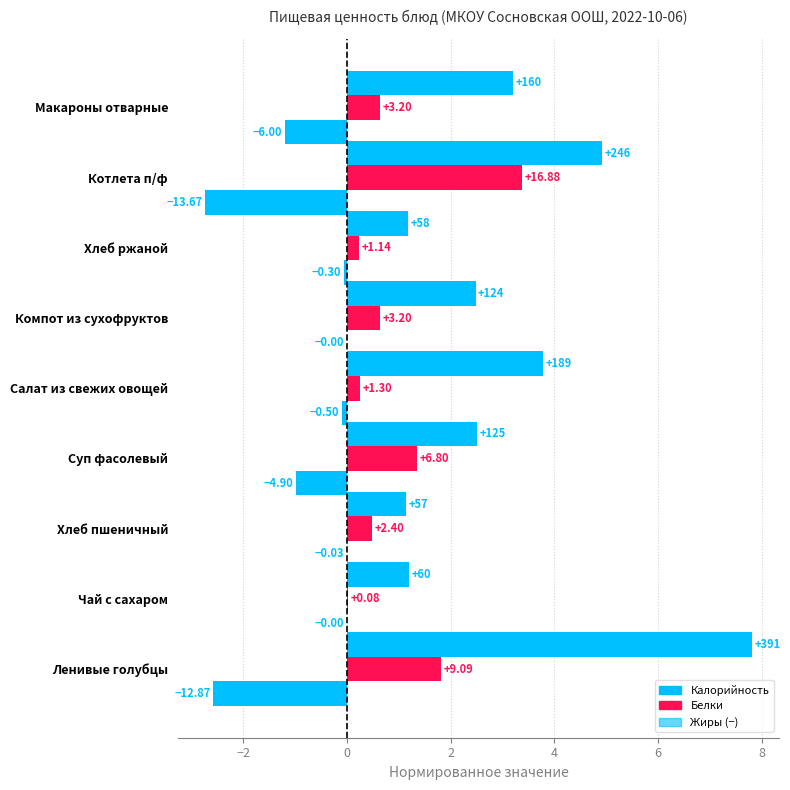

What is the value of the Белки bar at the 1st from the left?

1.8